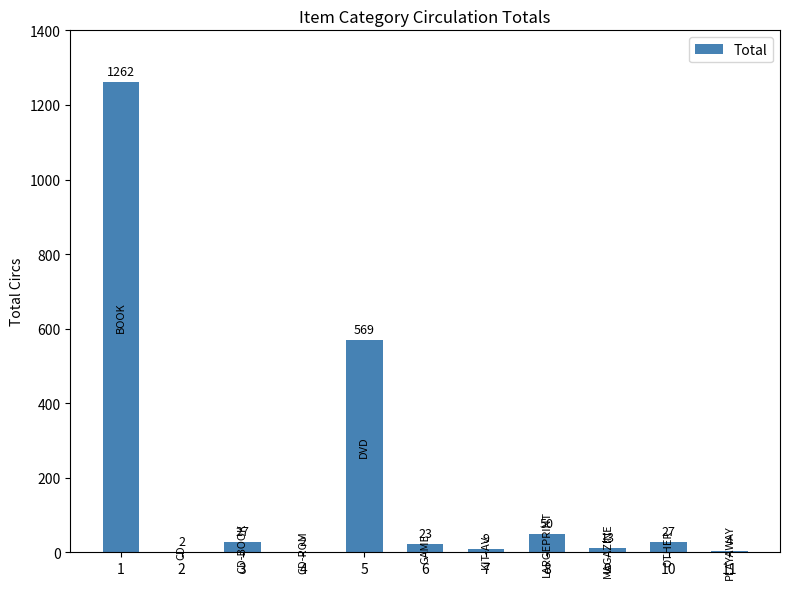

What is the sum of the values at 2 and 4?

4